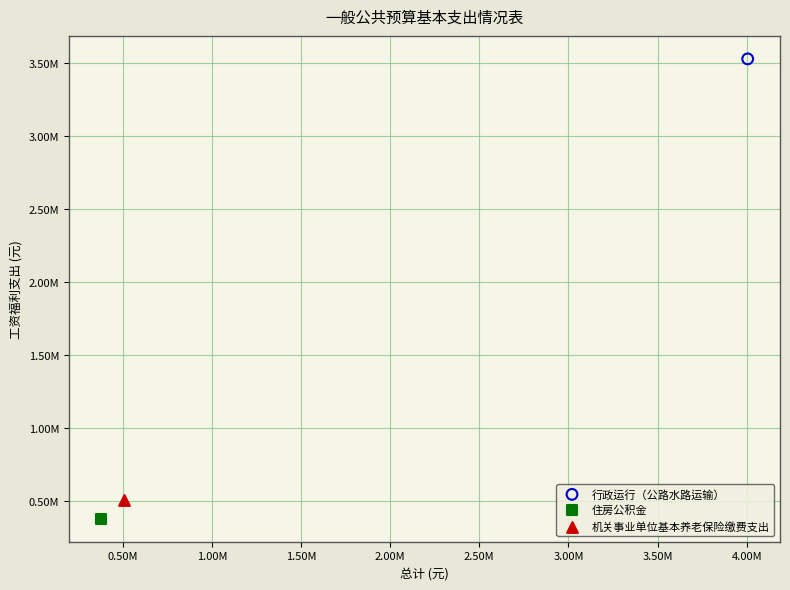

Which series reaches the minimum Y coordinate?

住房公积金